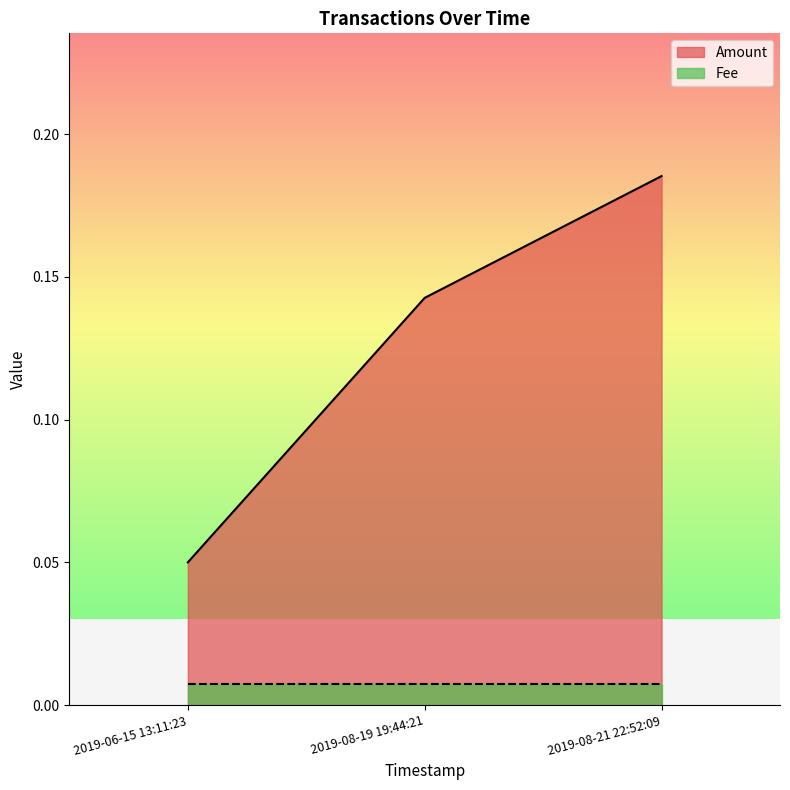

How many lines are shown in the chart?

2